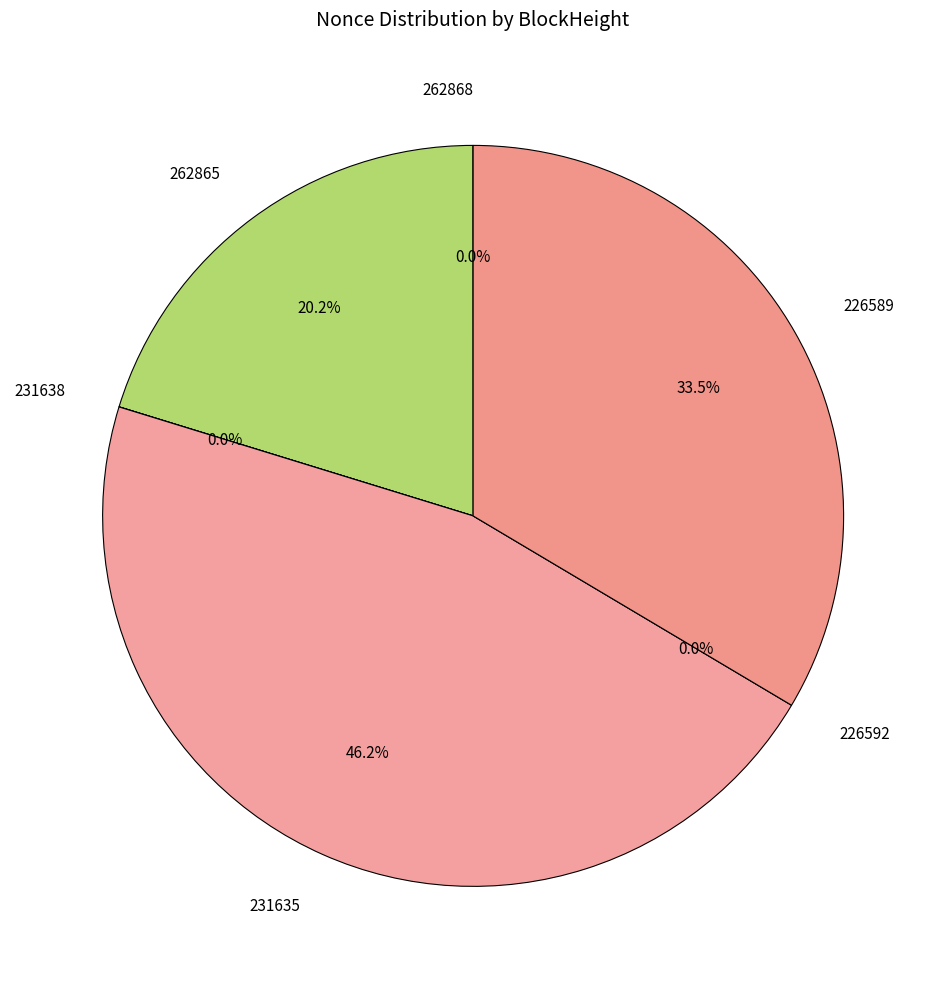

The 262865 slice represents 20% of the pie. True or false?

True